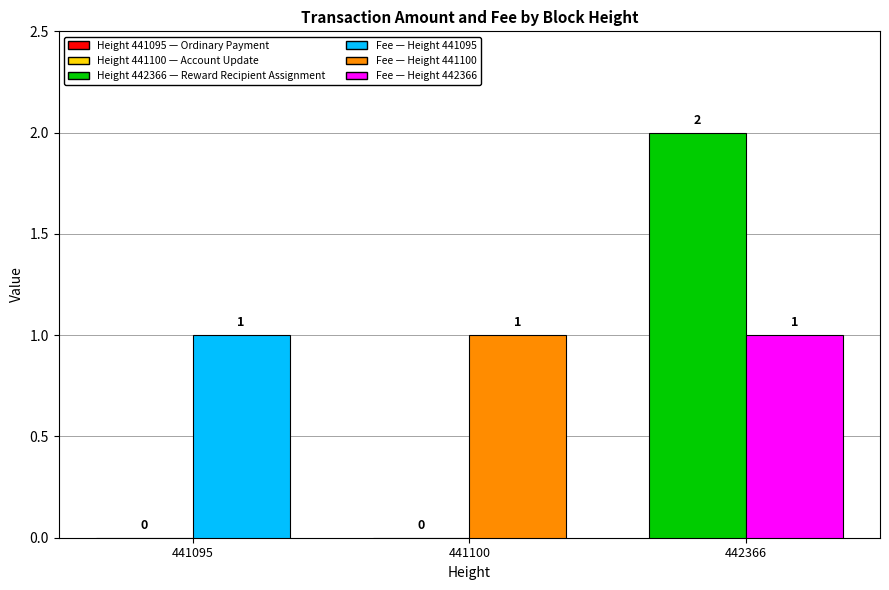

What is the difference between the highest and lowest values at 442366?

1